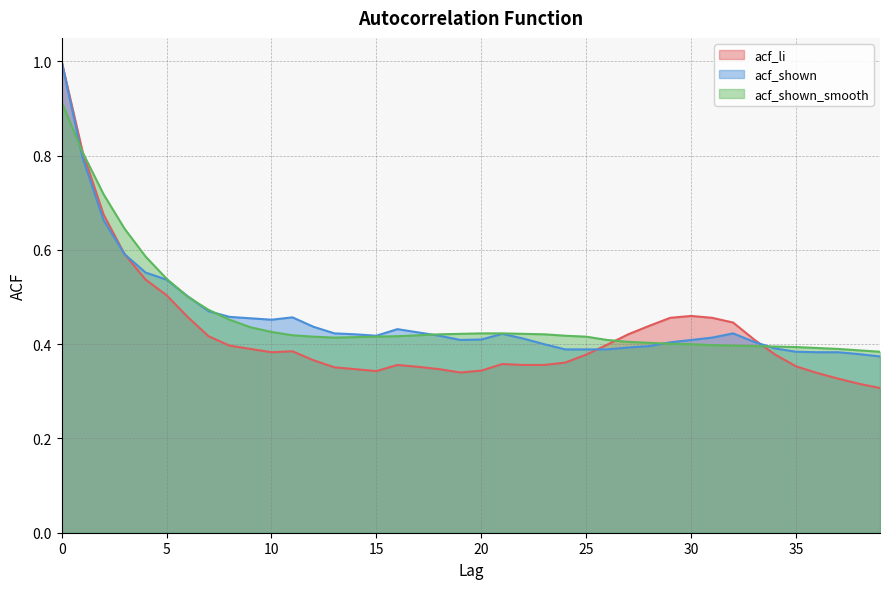

How many lines are shown in the chart?

3